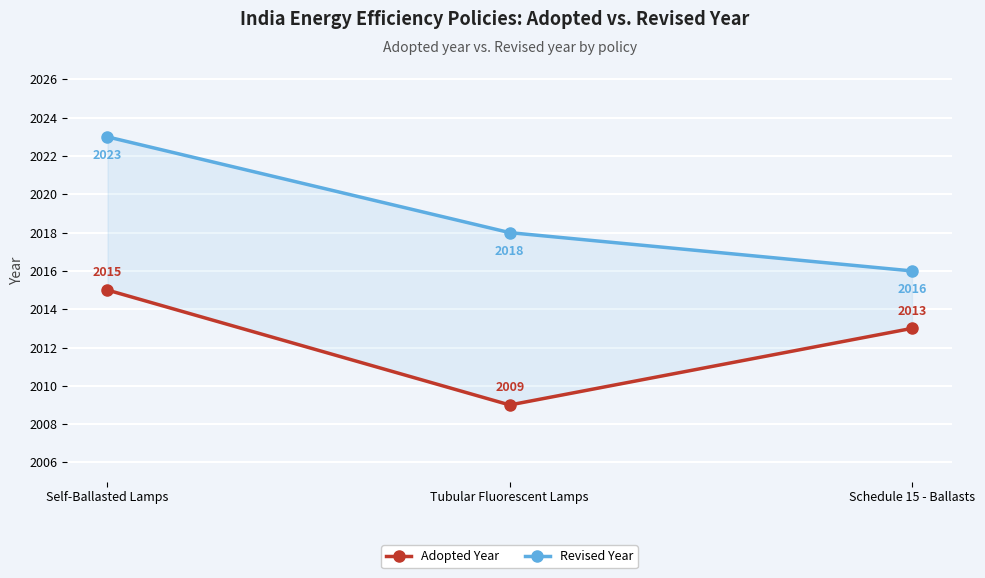

How many lines are shown in the chart?

2